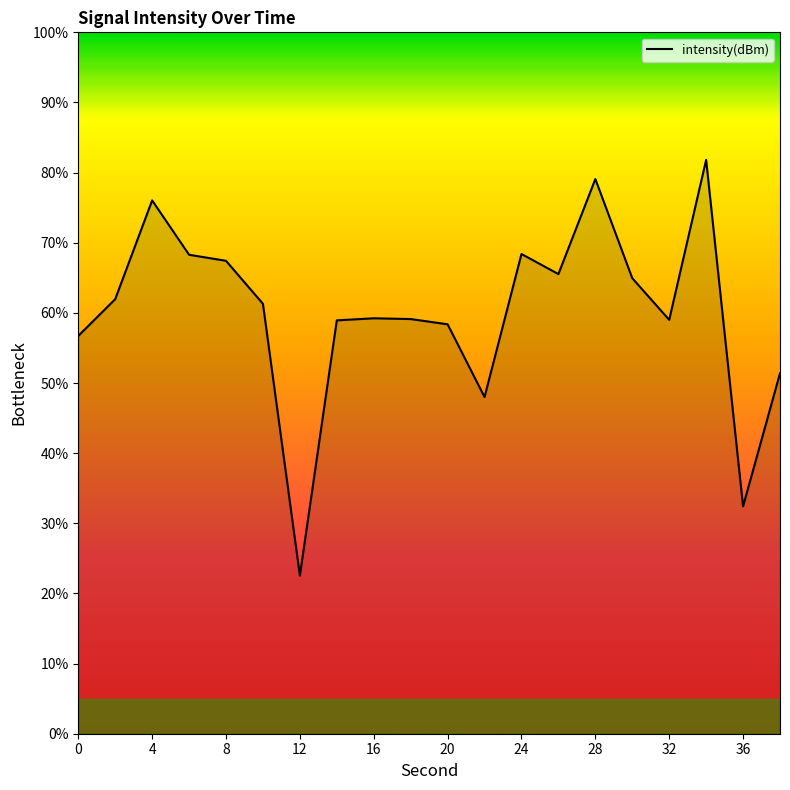

What is the difference between the maximum and minimum values?

59.3